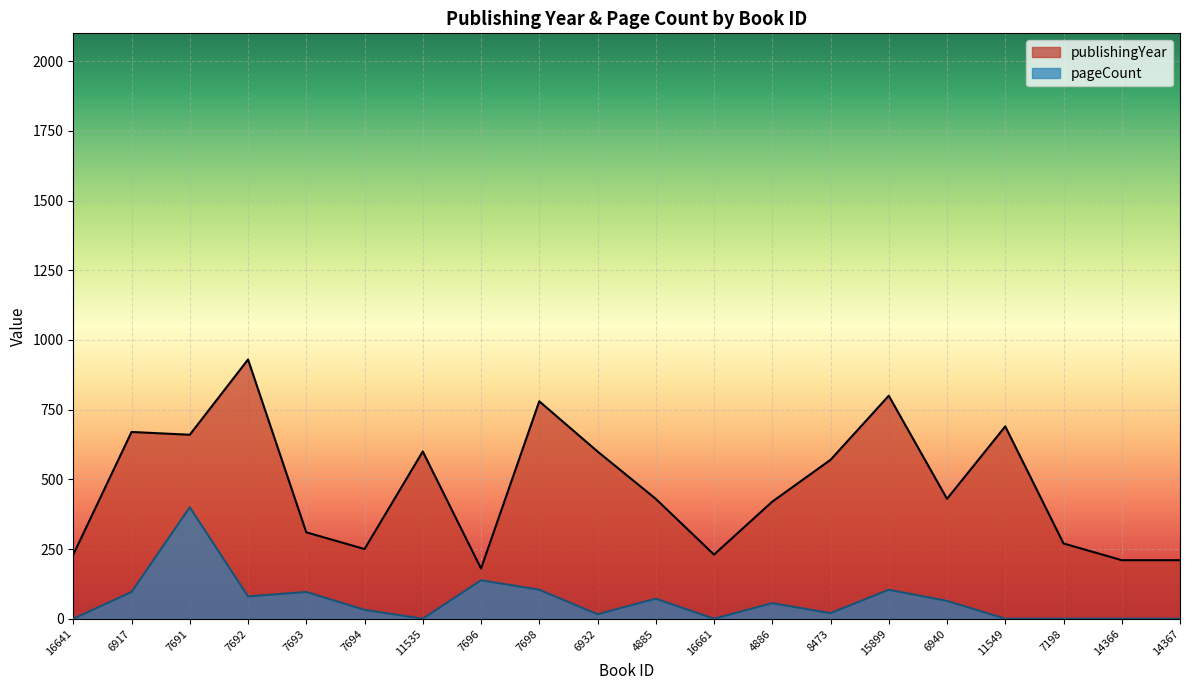

Reading left to right, what are all the values shown in this chart?

publishingYear: 230	670	660	930	310	250	600	180	780	600	430	230	420	570	800	430	690	270	210	210
pageCount: 0	96	400	80	96	32	0	138	104	16	72	0	56	20	104	64	0	0	0	0